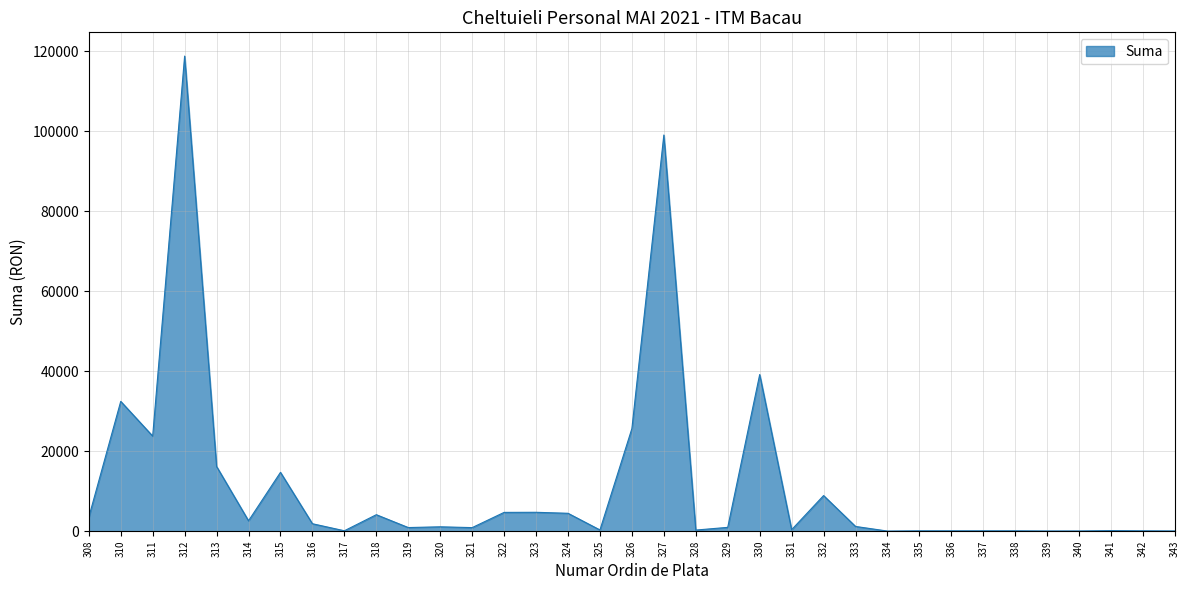

The value at 311 is 23771. True or false?

True